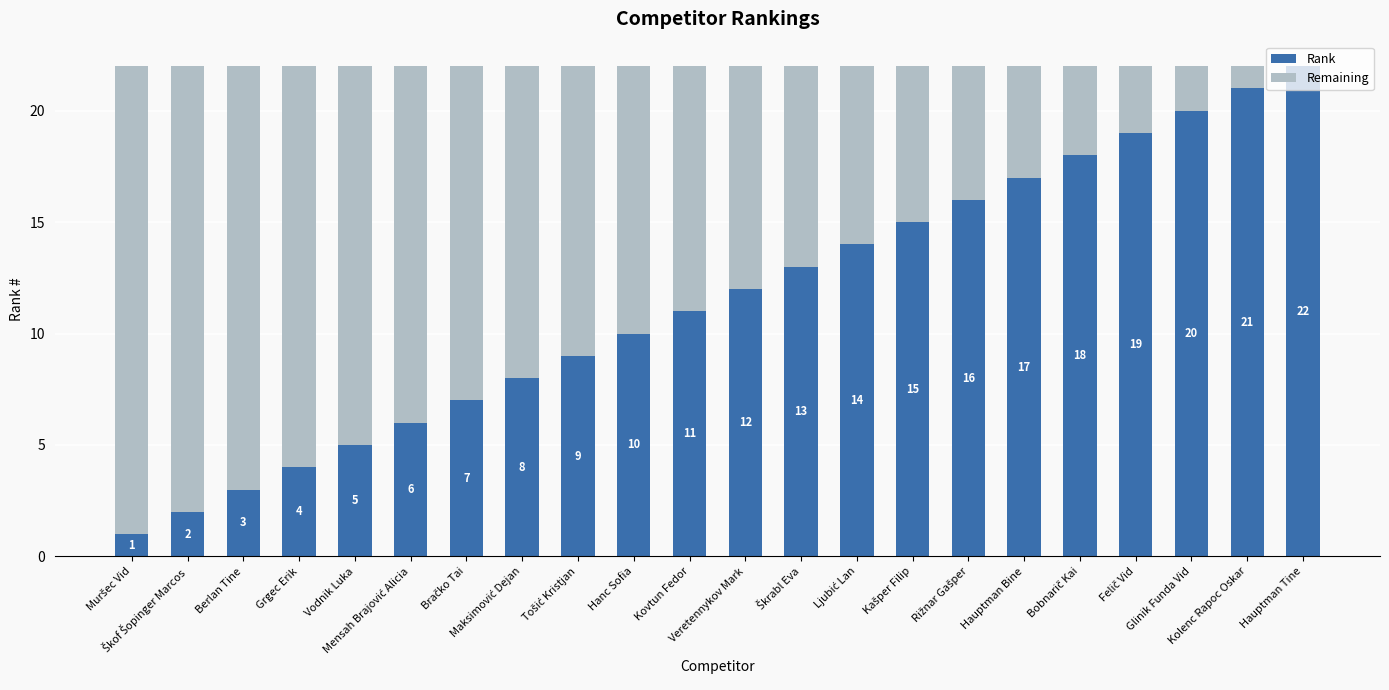

What is the average value of the Rank series?

12